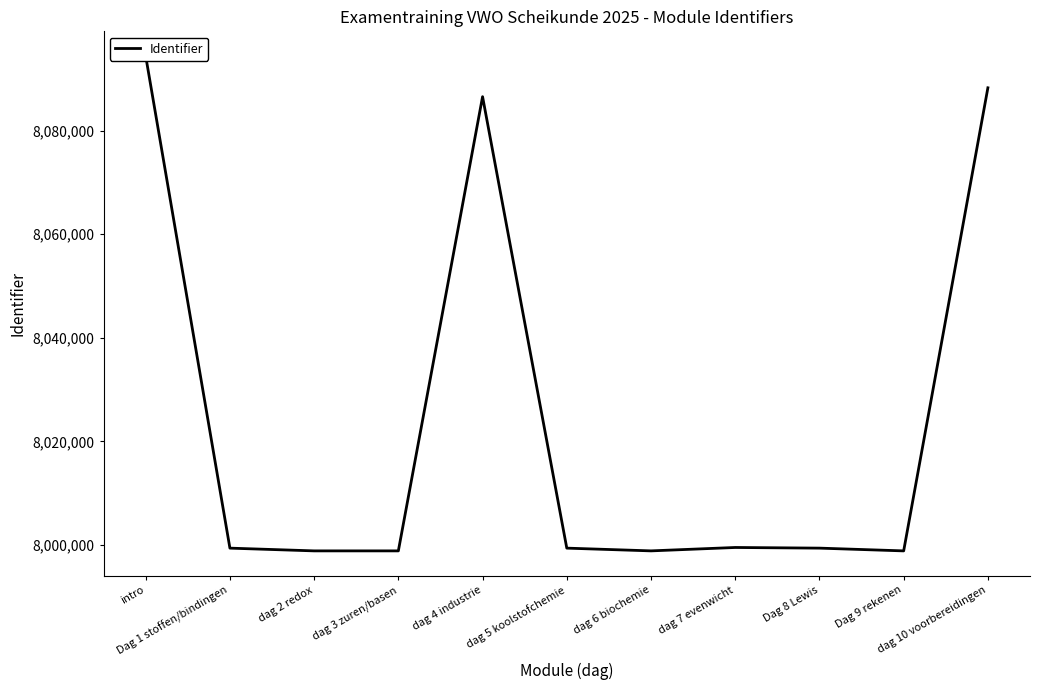

Reading left to right, transcribe all the data shown in this chart.

intro=8094387	Dag 1 stoffen/bindingen=7999395	dag 2 redox=7998866	dag 3 zuren/basen=7998865	dag 4 industrie=8086548	dag 5 koolstofchemie=7999396	dag 6 biochemie=7998867	dag 7 evenwicht=7999523	Dag 8 Lewis=7999397	Dag 9 rekenen=7998864	dag 10 voorbereidingen=8088262